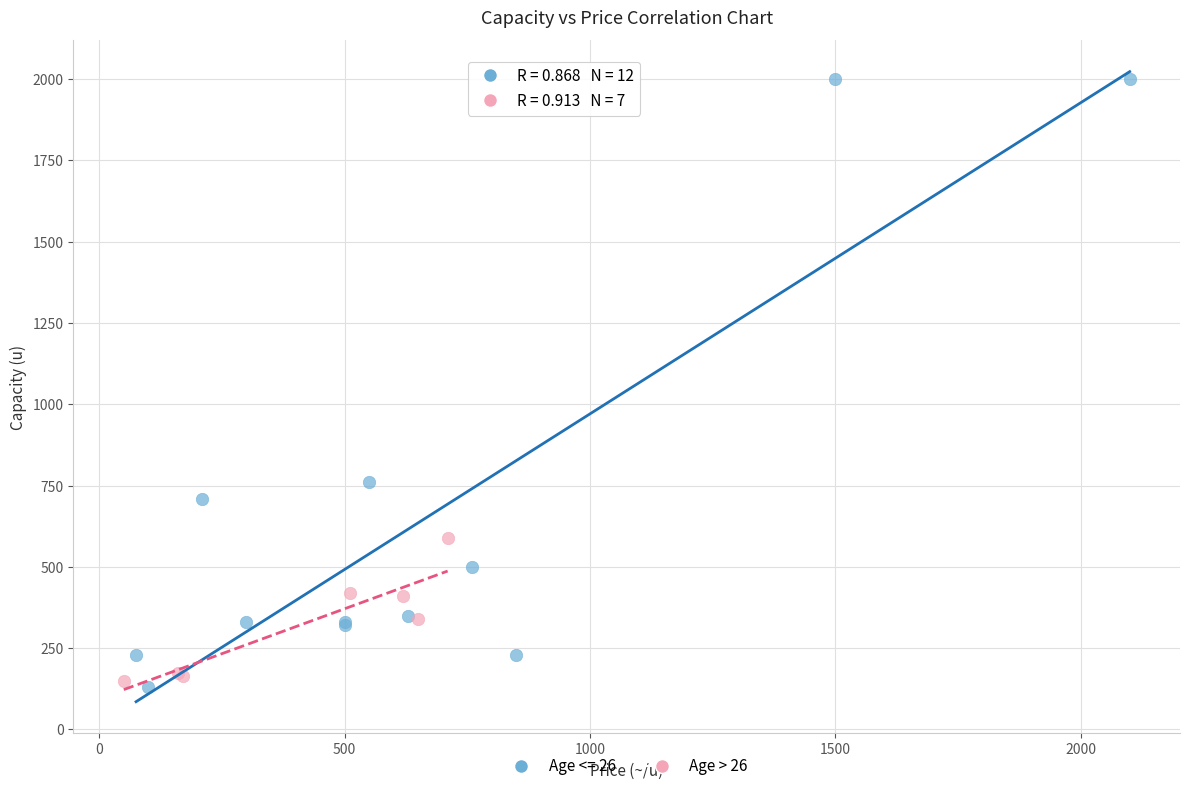

Which series reaches the maximum Y coordinate?

Age <= 26